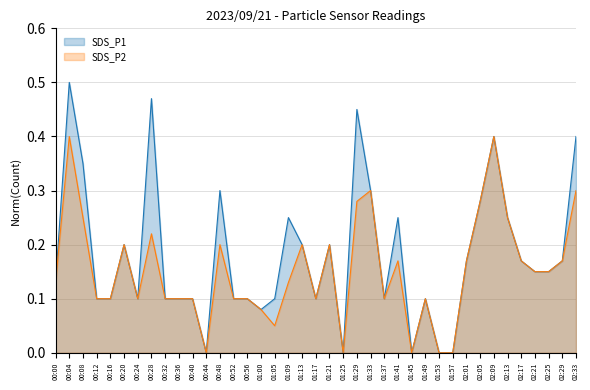

What position from the right is 00:00?

39